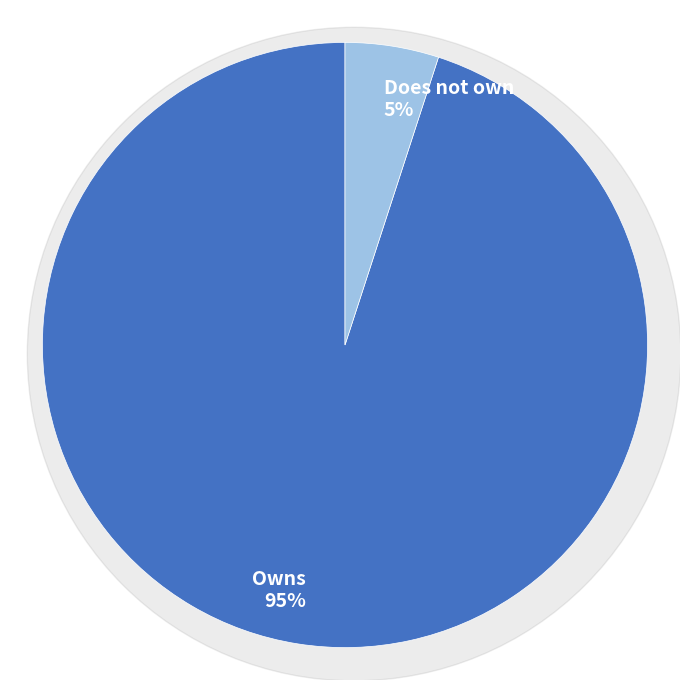

Is the sum of Does not own and Owns greater than half?

Yes